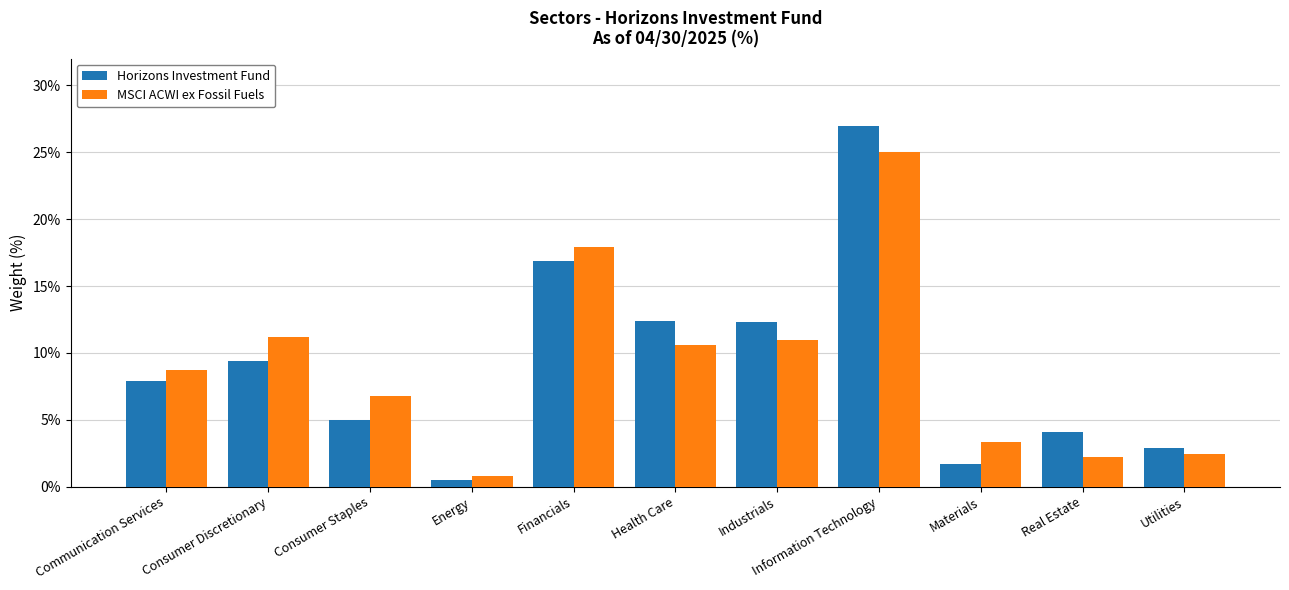

Which category has the highest value across all series?

Information Technology